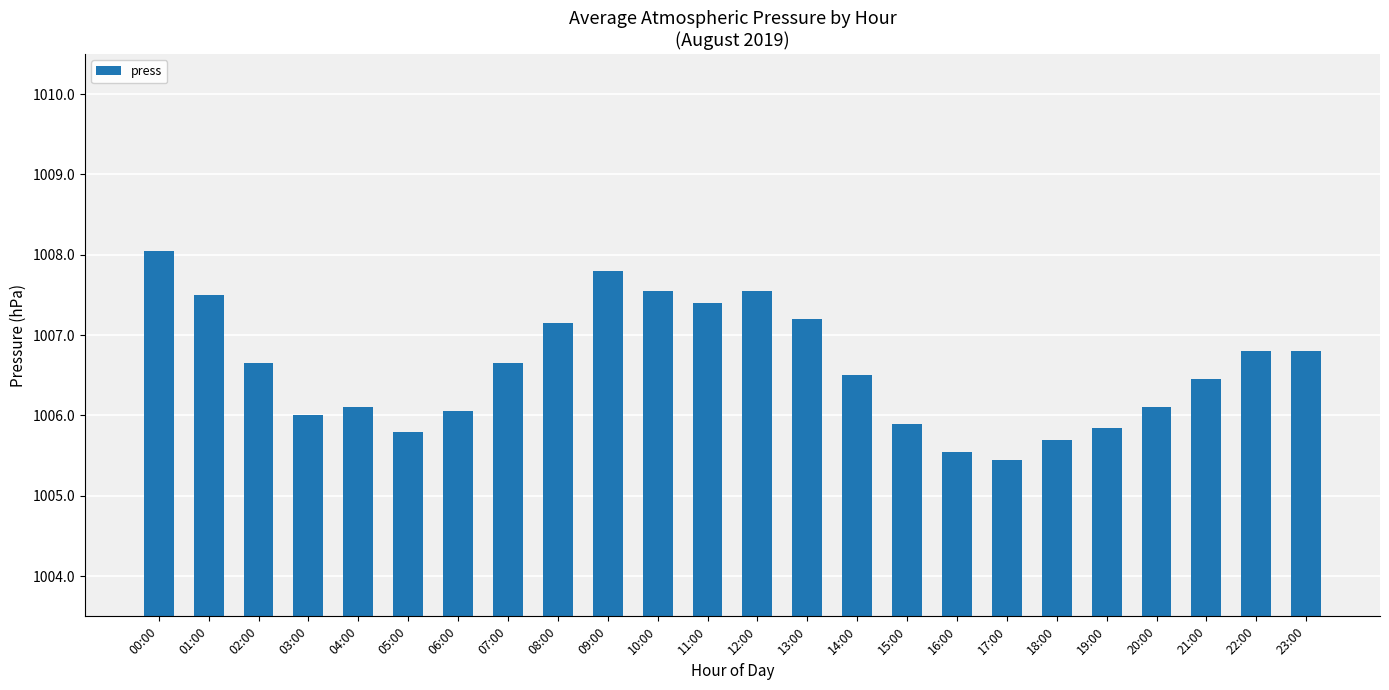

What is the difference between the maximum and minimum values?

2.6